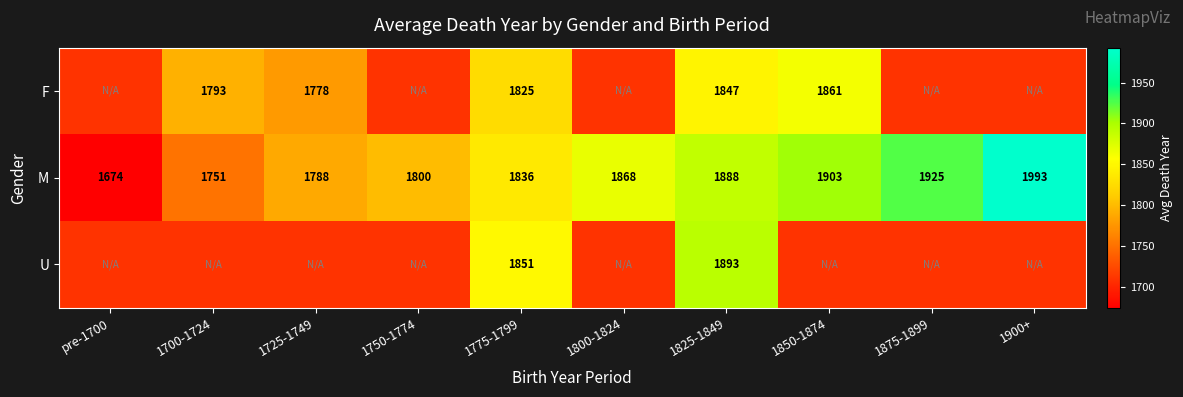

Count the number of categories in the chart.

10